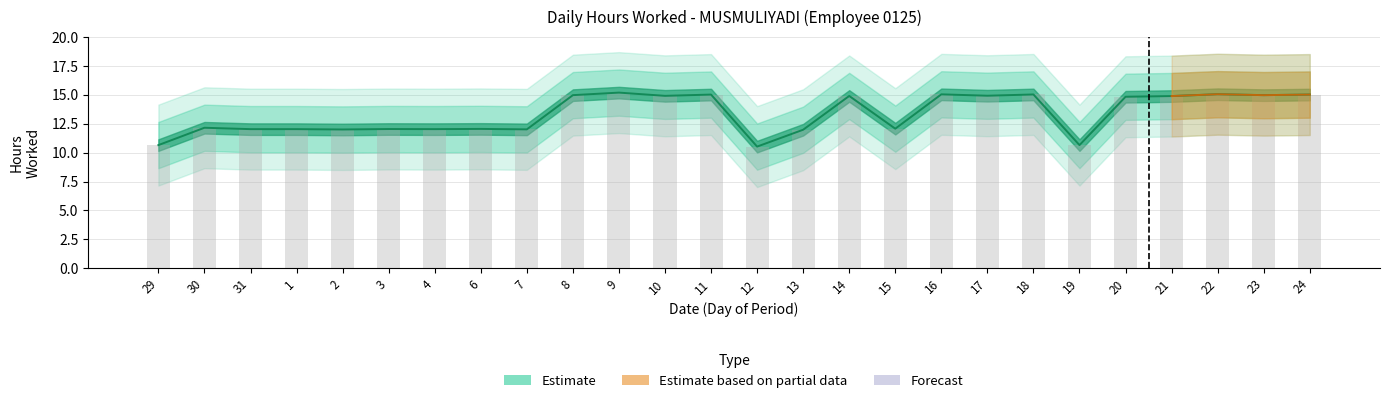

The Upper Band series shows 12.1 at 15. True or false?

True